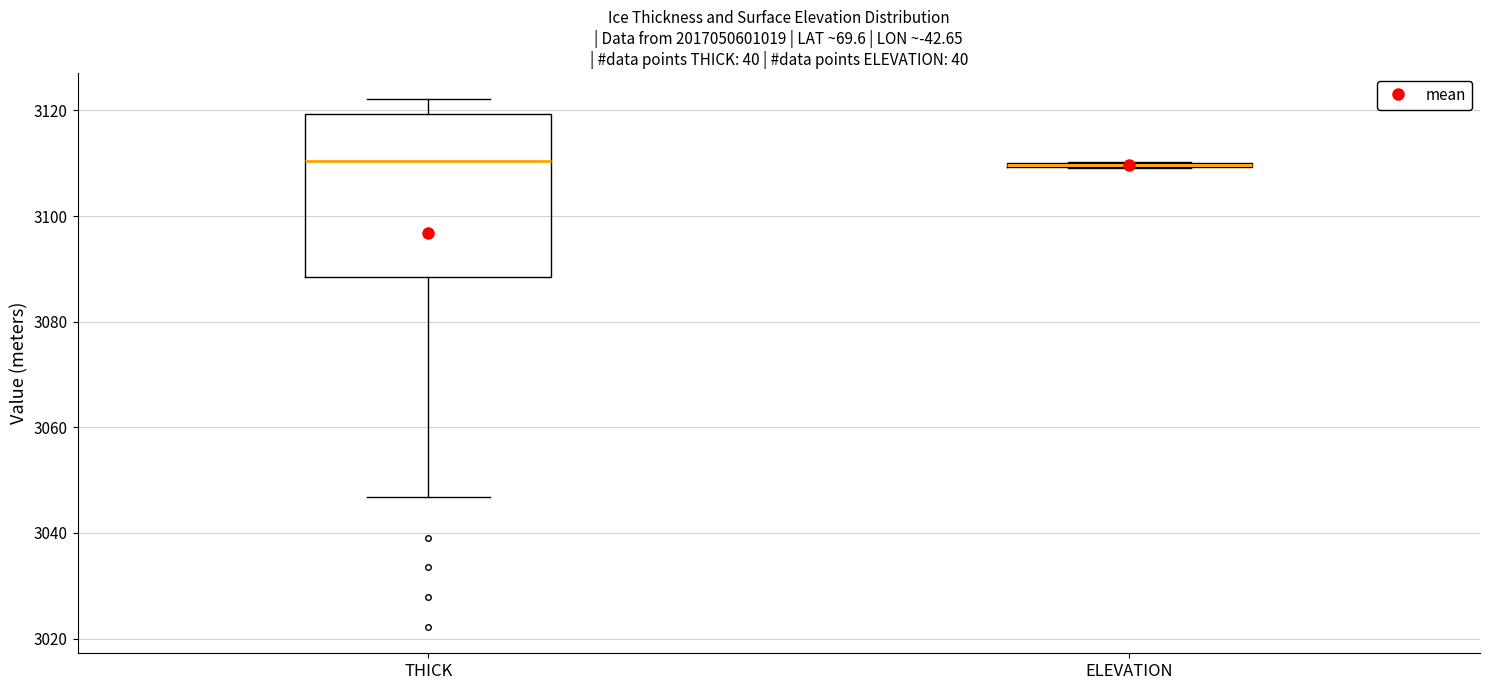

Reading left to right, transcribe this box plot: for each box, give where its median line is, the range the box spans, and where its two whiskers end, as read against the y-axis. The values are not printed on the chart, so give them approximately, as read against the axis.

THICK: median 3110, box 3088 to 3120, whiskers 3046 to 3122
ELEVATION: box collapsed to a line at 3110, whiskers 3110 to 3110